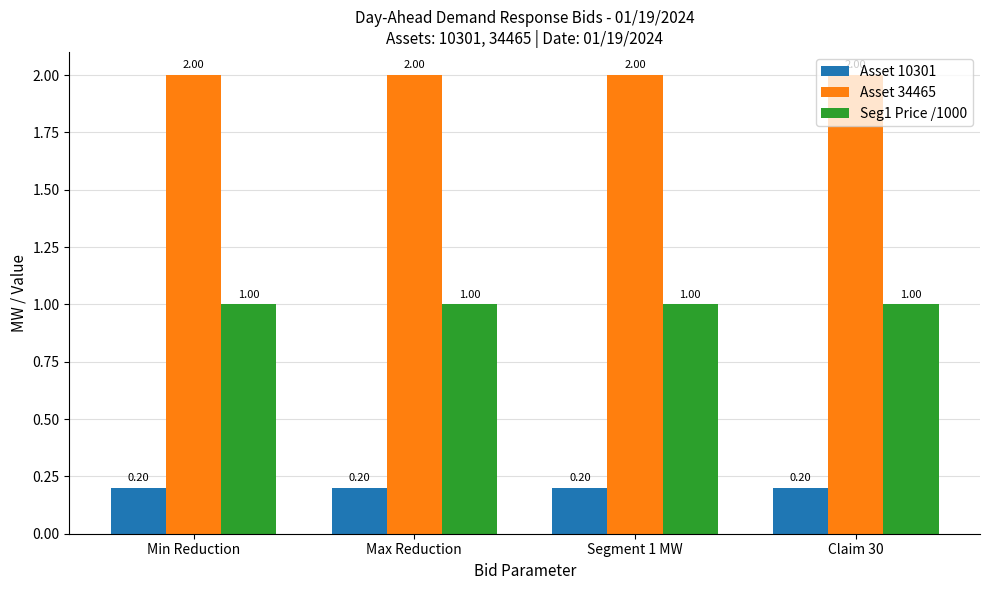

What is the sum of the Seg1 Price /1000 values at Claim 30 and Min Reduction?

2.0